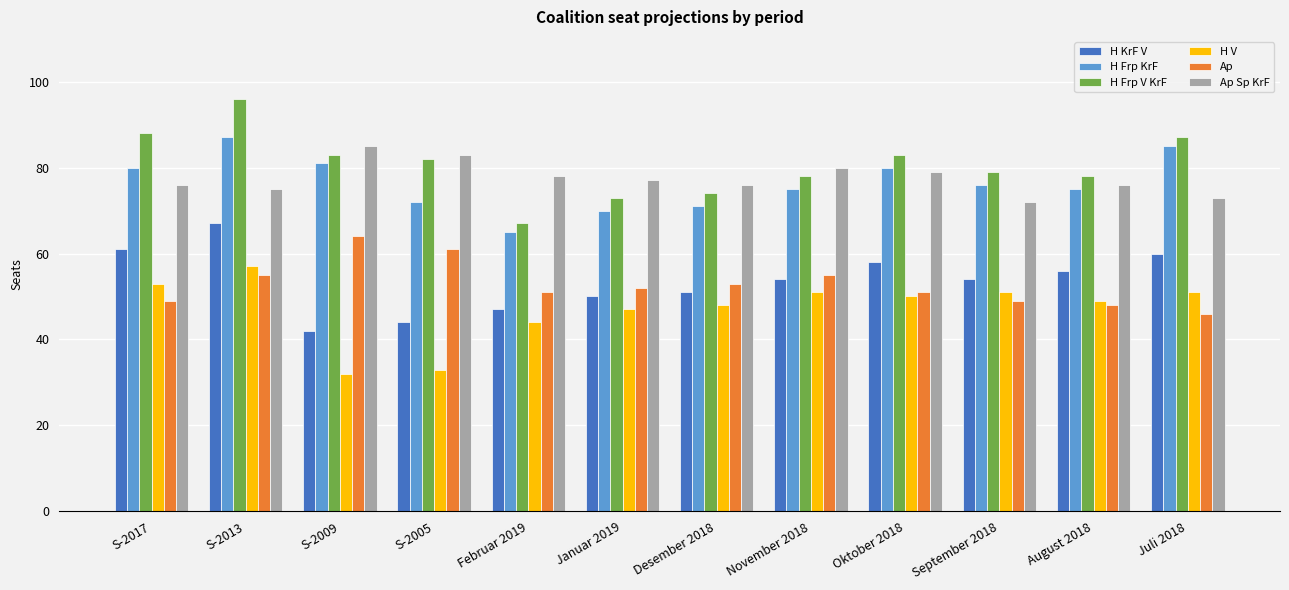

Is the value of H Frp KrF at Juli 2018 greater than the value of H Frp V KrF at S-2013?

No